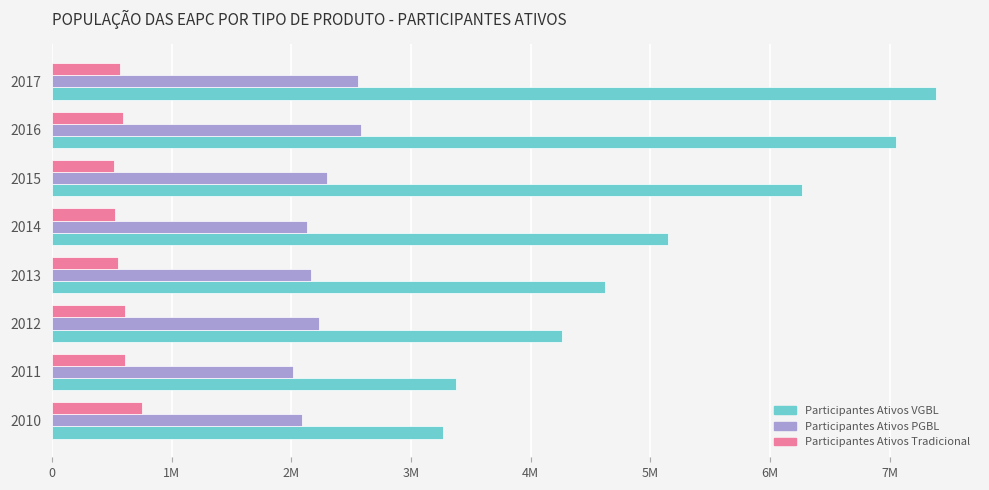

What are all the series names shown in the legend?

Participantes Ativos VGBL, Participantes Ativos PGBL, Participantes Ativos Tradicional